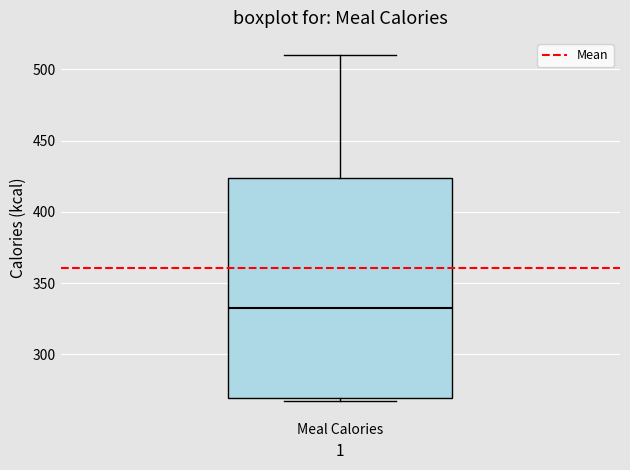

Read this box plot against the y-axis: the position of the median line, the range covered by the box, and the ends of both whiskers. The values are not printed on the chart, so give them approximately, as read against the axis.

median 335, box 270 to 425, whiskers 265 to 510